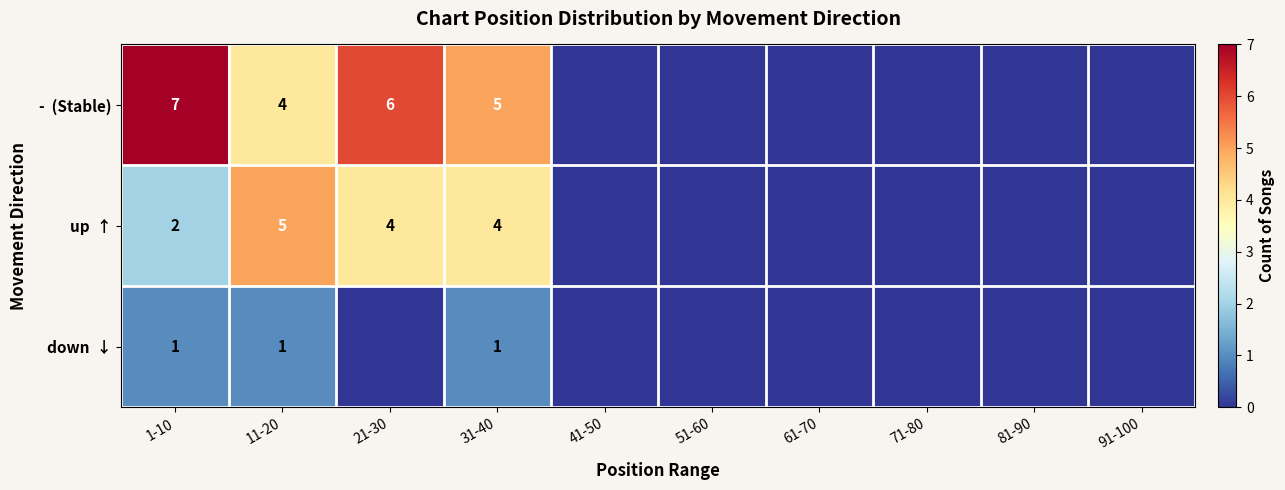

List the series in order of their peak value, lowest first.

down ↓, up ↑, - (Stable)